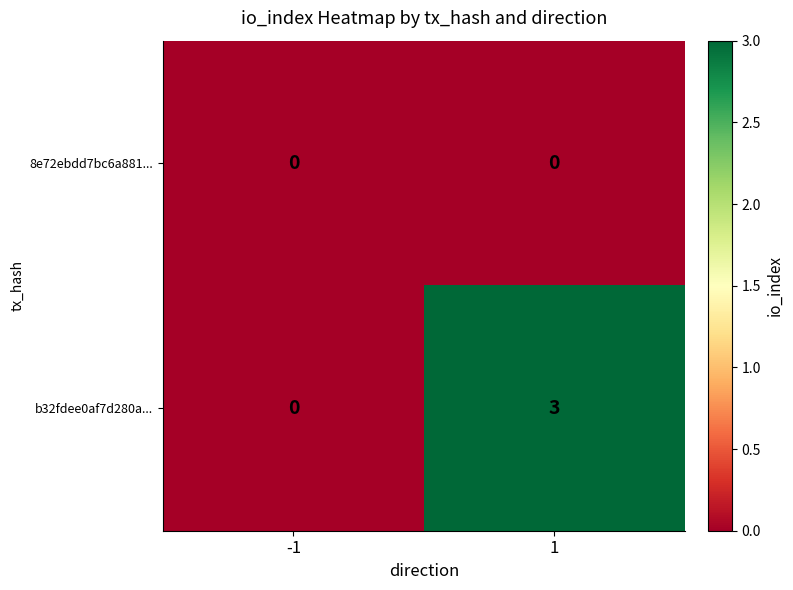

How many distinct data groups are displayed?

2